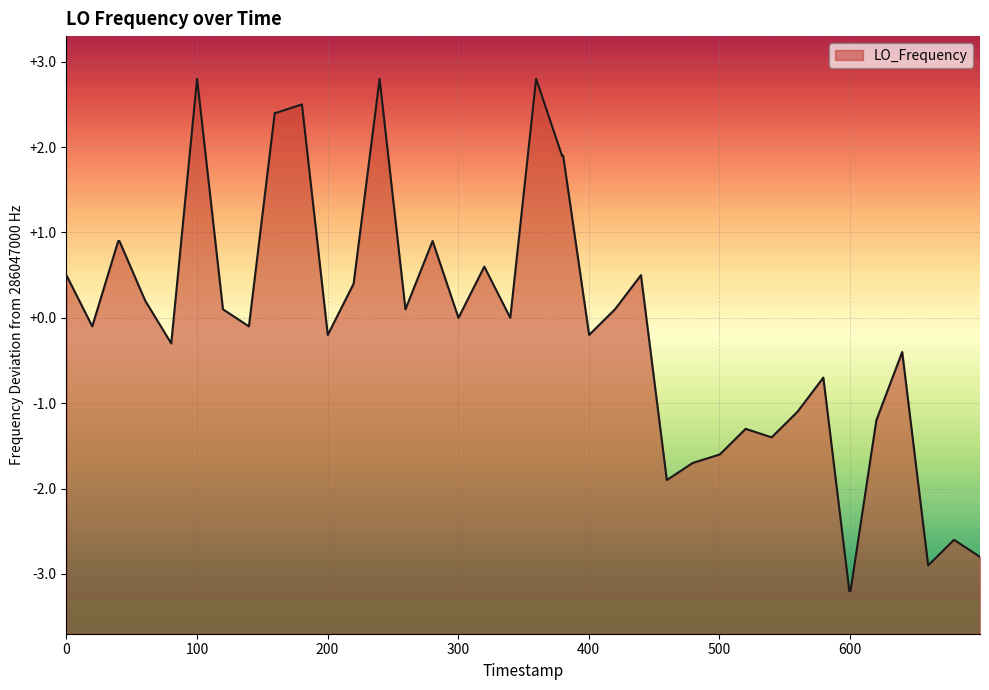

How many points are higher than both their immediate neighbors (excluding endpoints)?

11